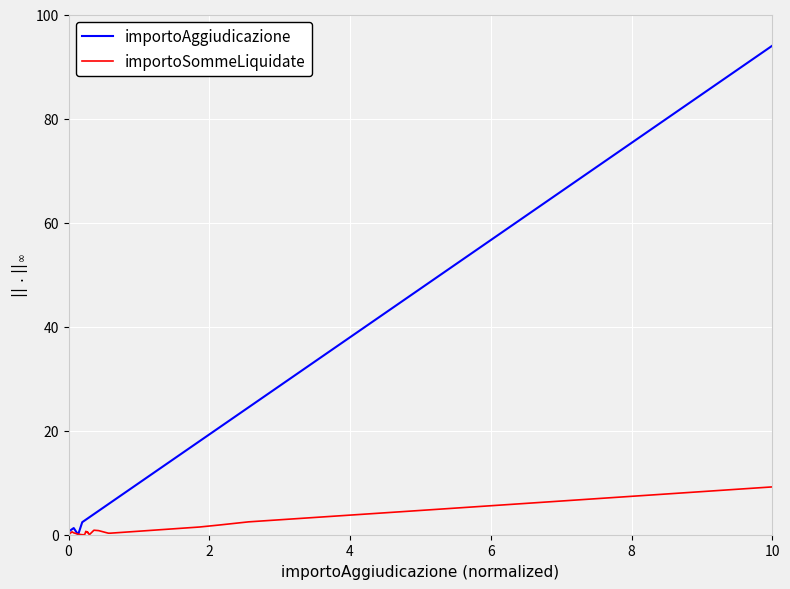

Which series has the largest range (max minus min)?

importoAggiudicazione